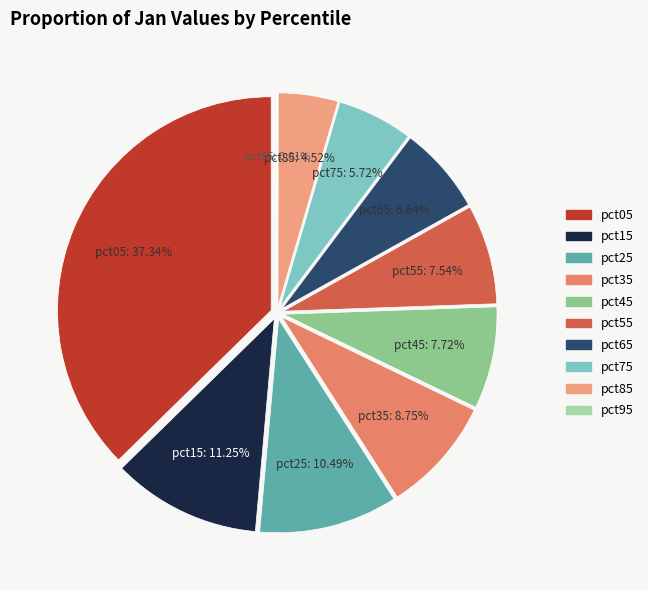

What percentage is NOT represented by pct25?

89.5%